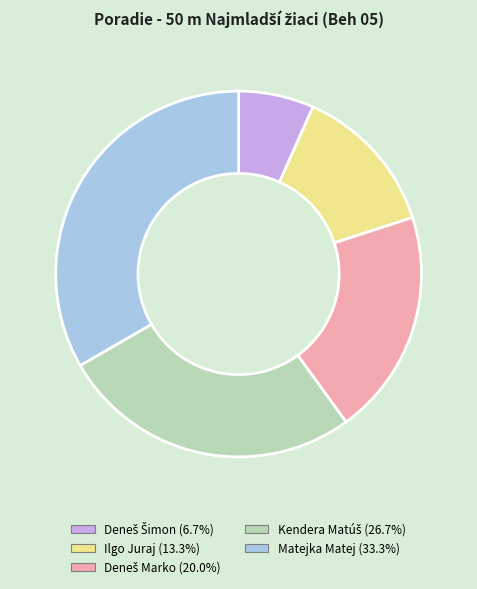

Is there any slice that represents more than half of the pie?

No